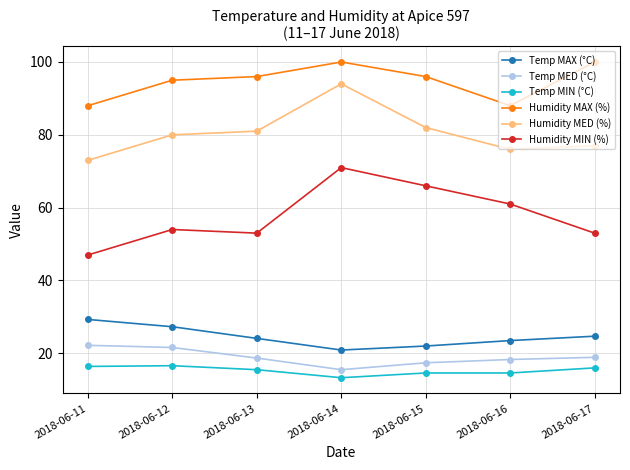

What are all the series names shown in the legend?

Temp MAX (°C), Temp MED (°C), Temp MIN (°C), Humidity MAX (%), Humidity MED (%), Humidity MIN (%)